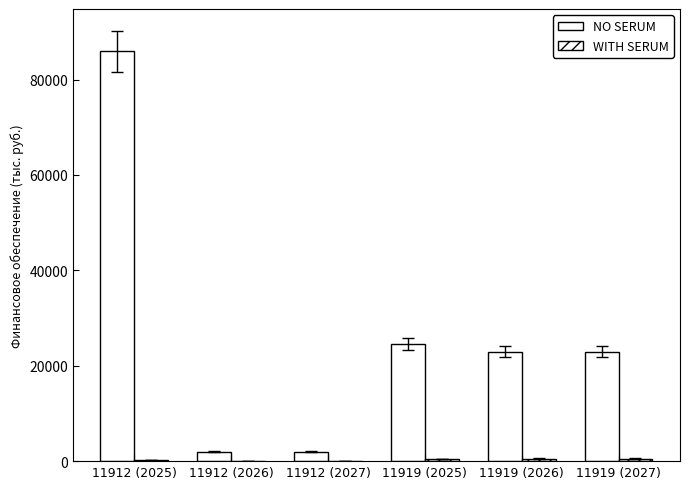

Are the bars grouped side by side (vs. stacked)?

Yes